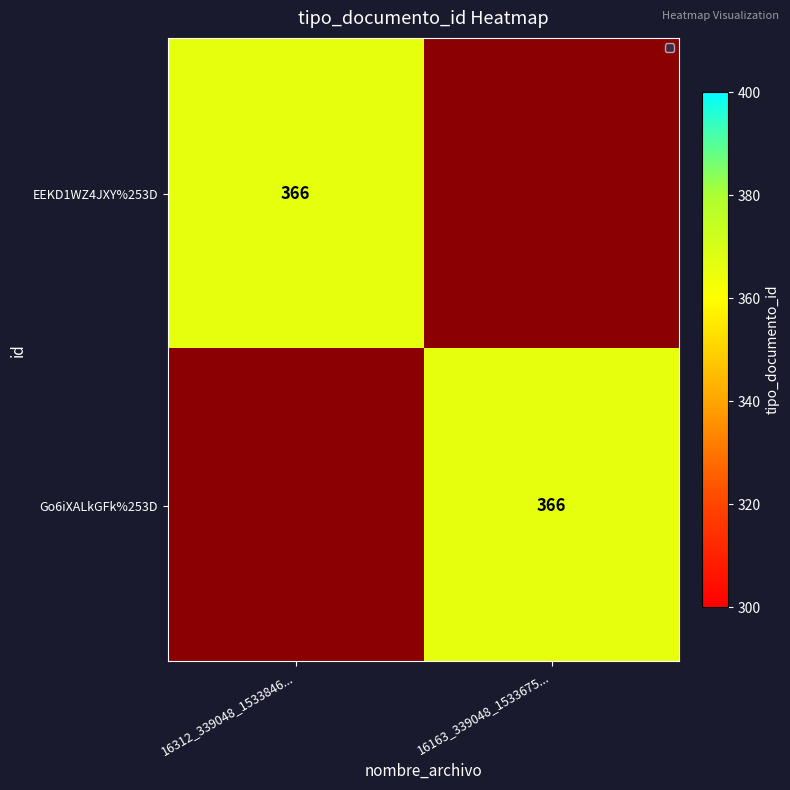

The Go6iXALkGFk%253D series shows 191 at 16163_339048_1533675.... True or false?

False